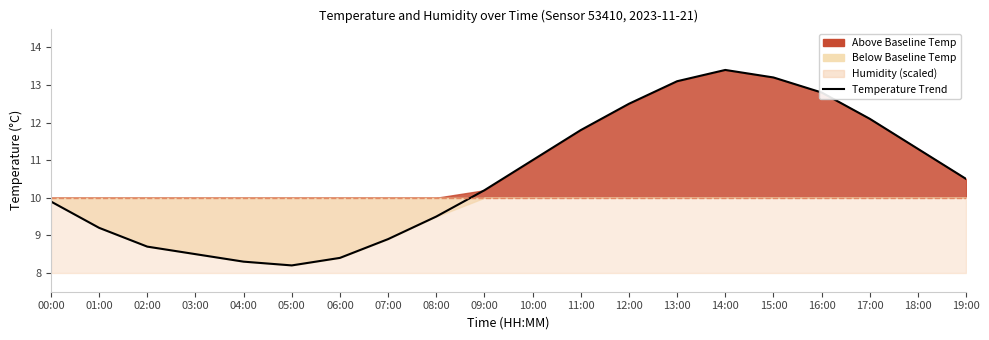

What is the change in value from 11:00 to 13:00?

+1.3